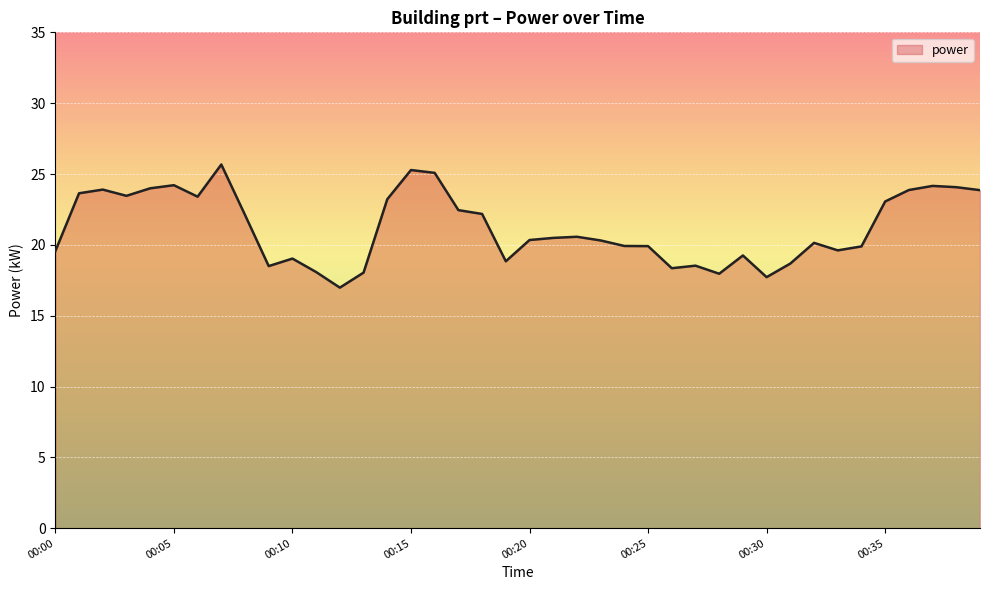

What is the difference between the maximum and minimum values?

8.7